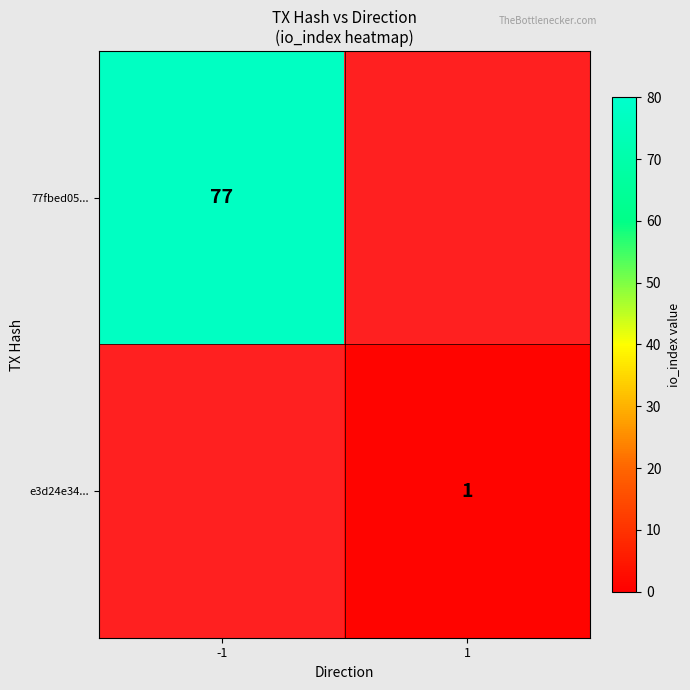

The value of e3d24e34... at 1 is 1. True or false?

True